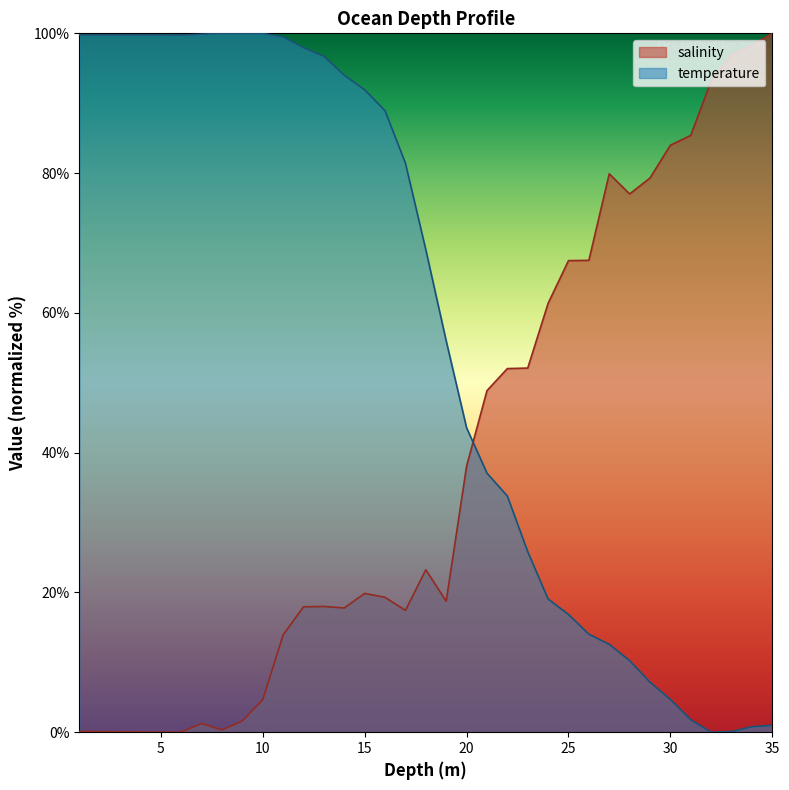

Which series ends up on top after the final intersection of temperature and salinity?

salinity